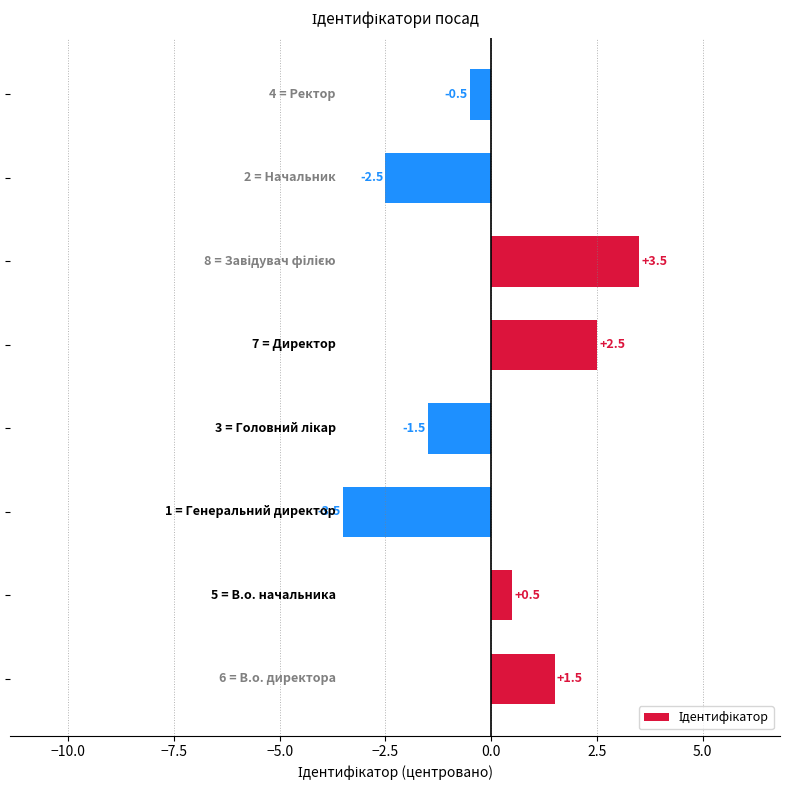

Count the number of categories in the chart.

8